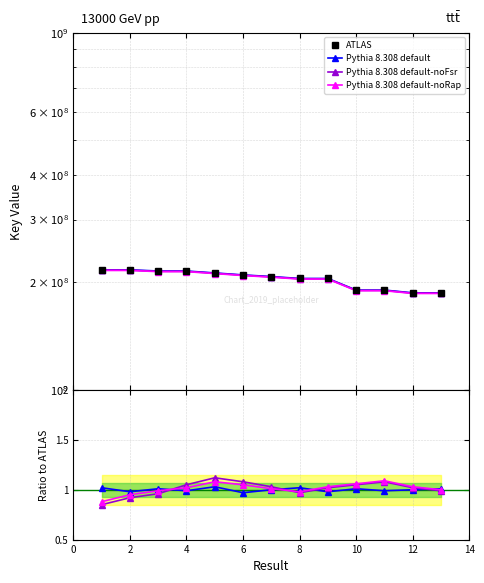

What are all the series names shown in the legend?

ATLAS, Pythia 8.308 default, Pythia 8.308 default-noFsr, Pythia 8.308 default-noRap